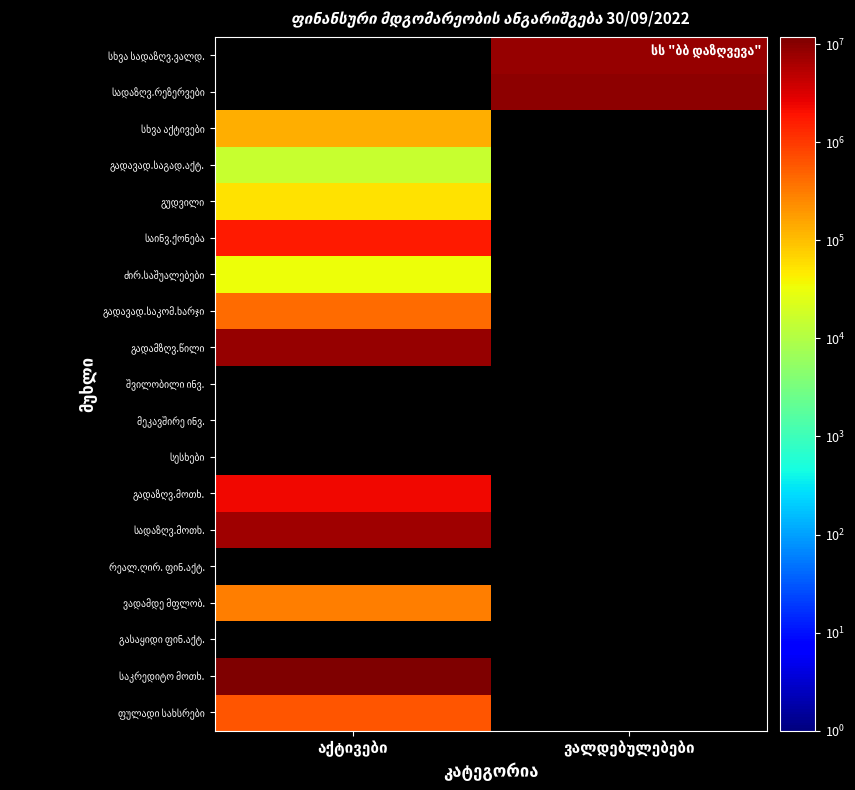

The სხვა სადაზღვ.ვალდ. series shows 13817373.3 at ვალდებულებები. True or false?

False